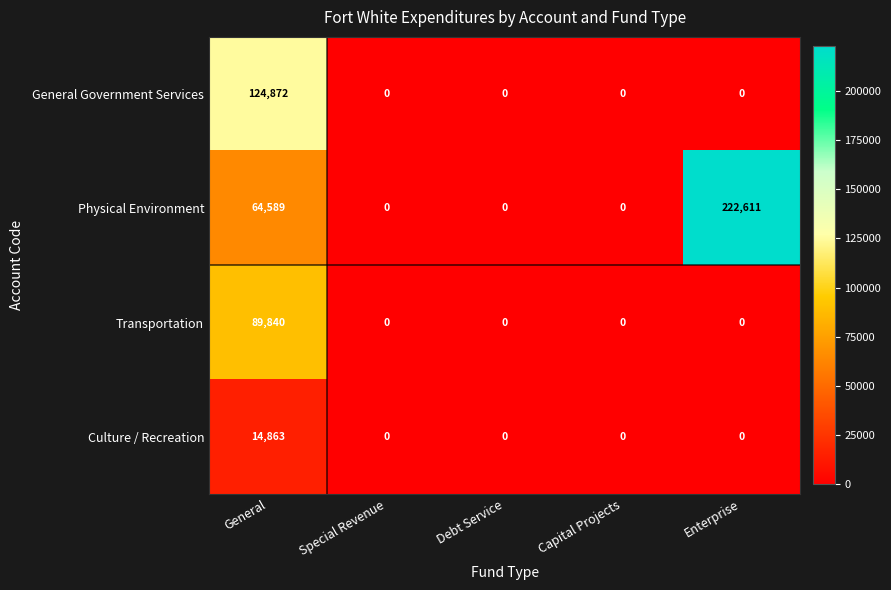

What is the maximum value for General Government Services?

124872